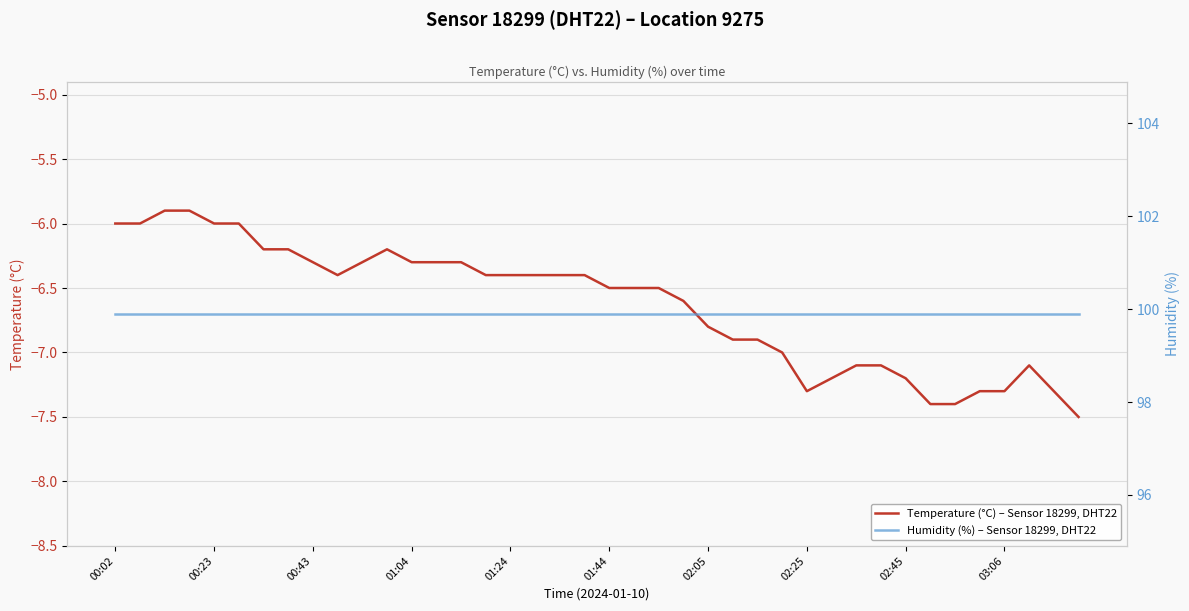

In Temperature (°C) – Sensor 18299, DHT22, Location 9275, how many points are higher than both neighbors (excluding endpoints)?

2